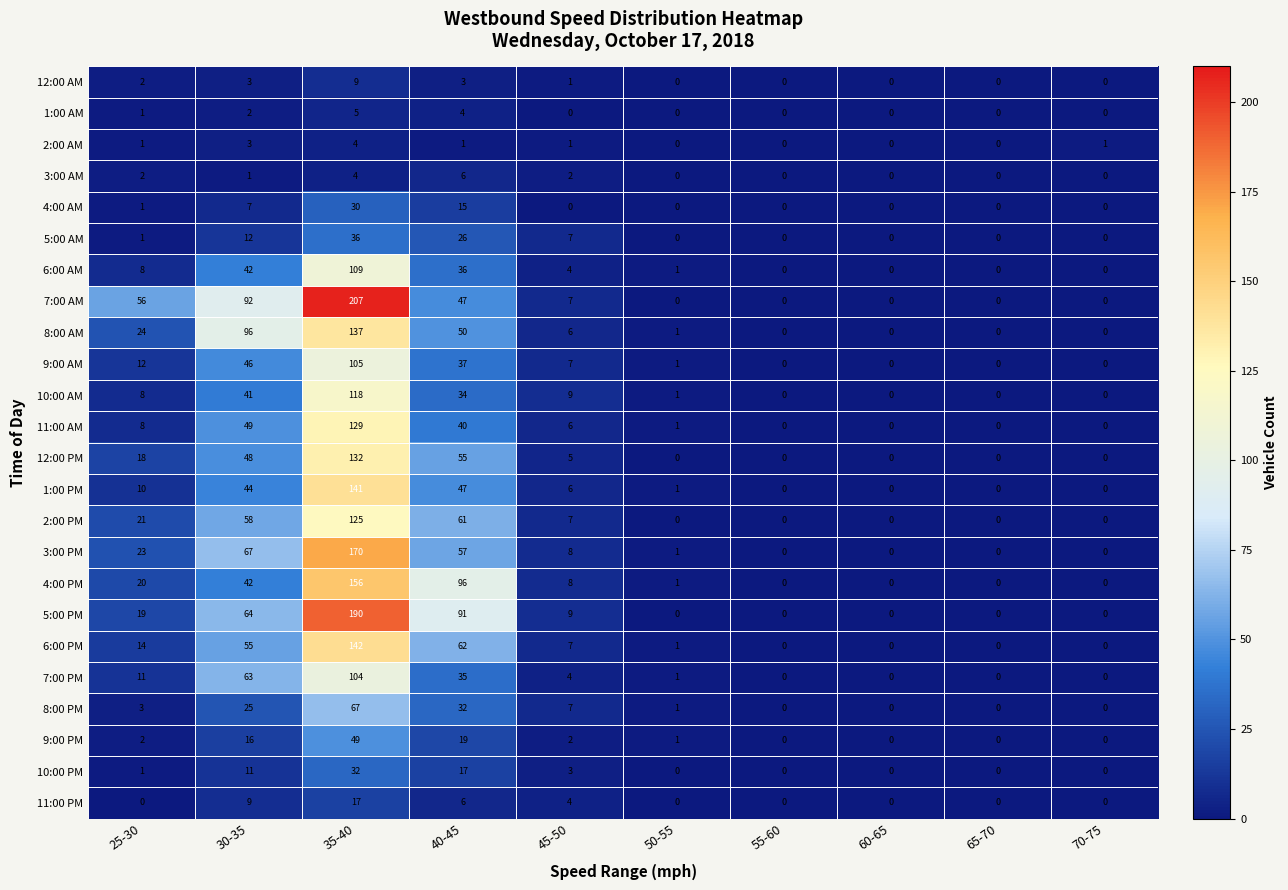

Is it true that 11:00 PM equals 0 at 70-75?

True